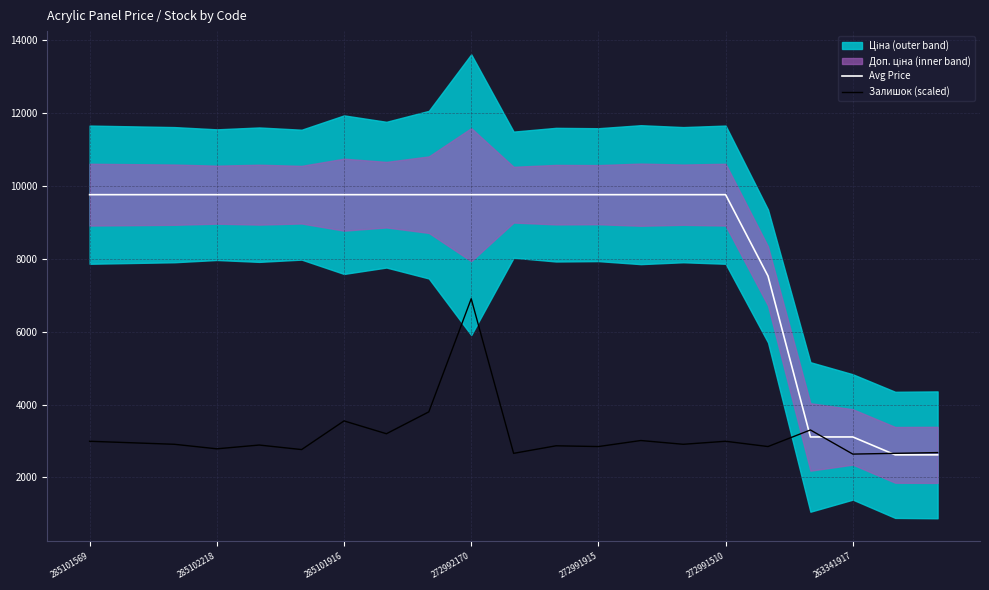

What is the average value of the Залишок (scaled) series?

3152.8